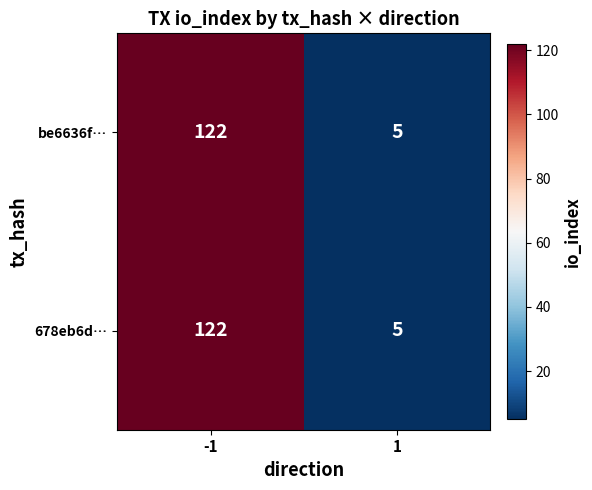

What is the maximum value shown in the chart?

122